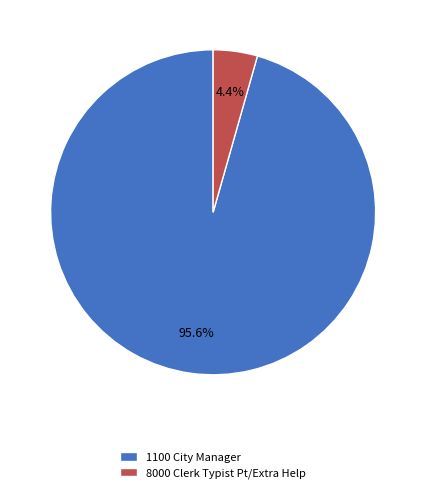

How many segments does this pie chart have?

2